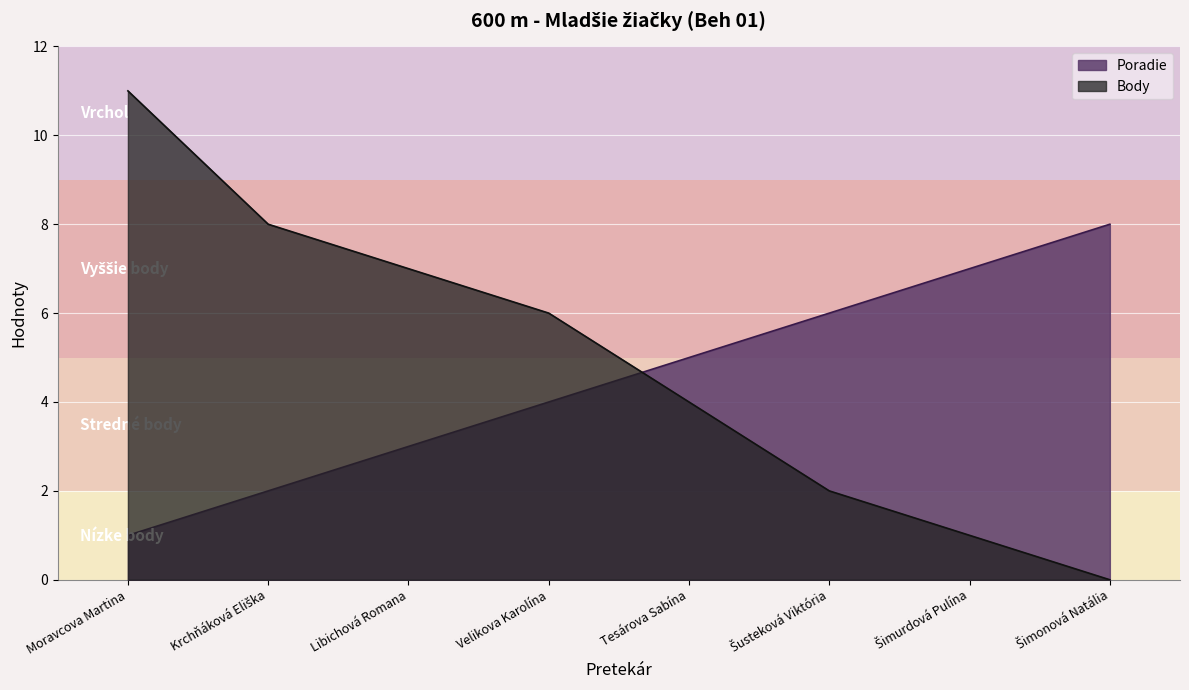

What is the total value across all series at Tesárova Sabína?

9